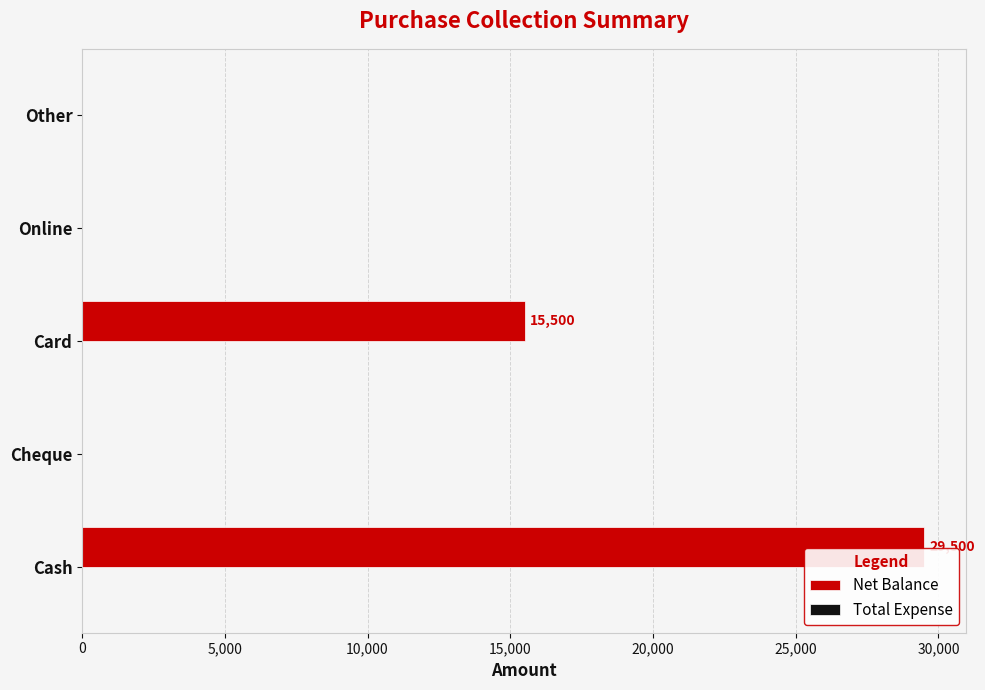

What is the sum of all values?

45000